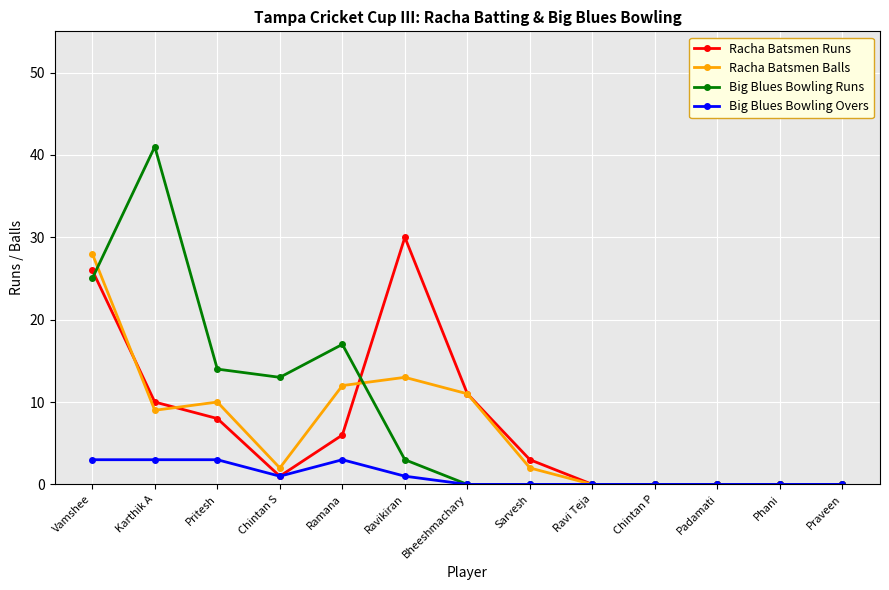

Which series has the largest range (max minus min)?

Big Blues Bowling Runs